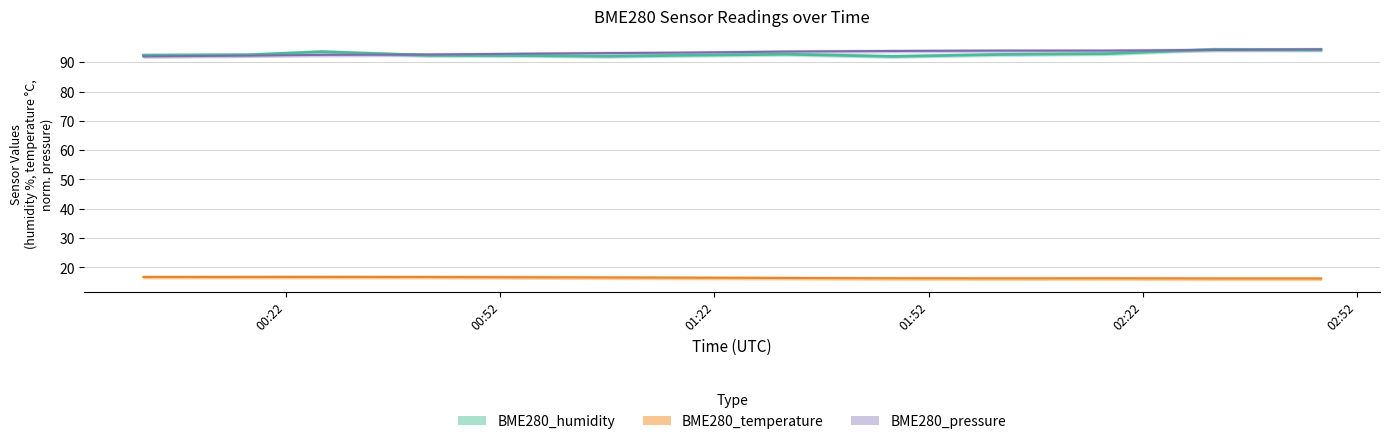

At how many categories does at least one series exceed 69?

13